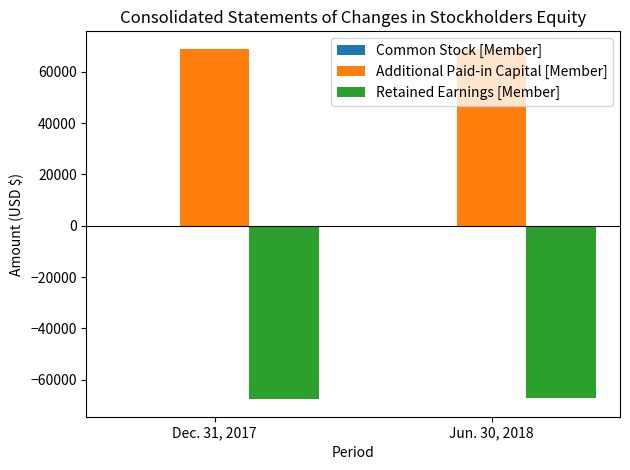

What is the greatest value displayed?

69001